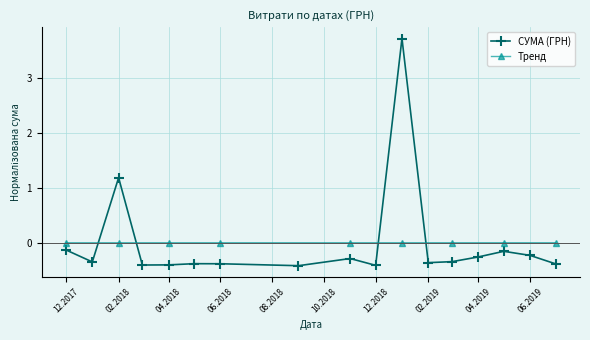

Which series has the widest spread of values?

СУМА (ГРН)